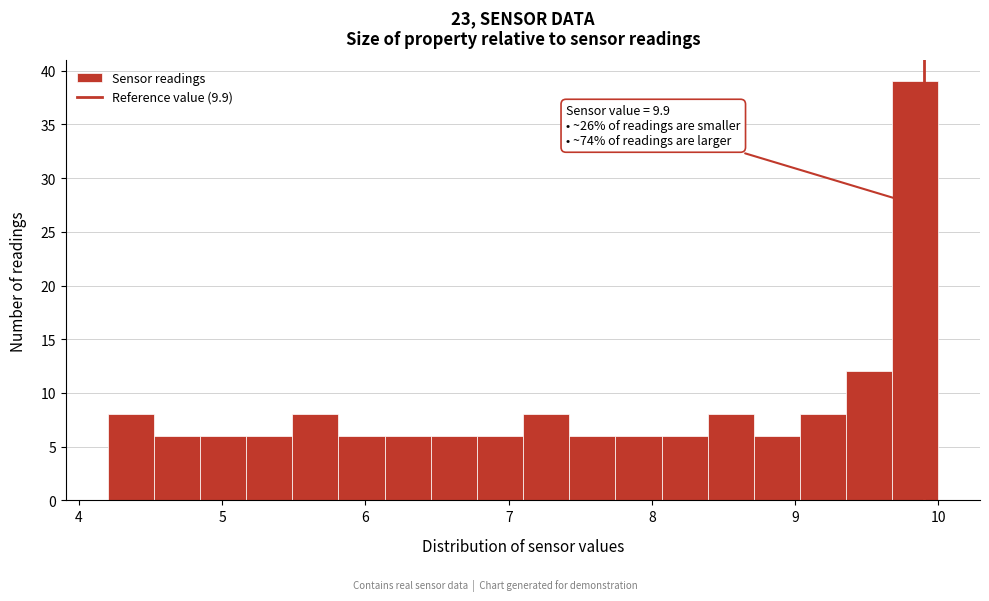

Read against the x-axis, roughly where is the centre of the tallest bar?

9.8